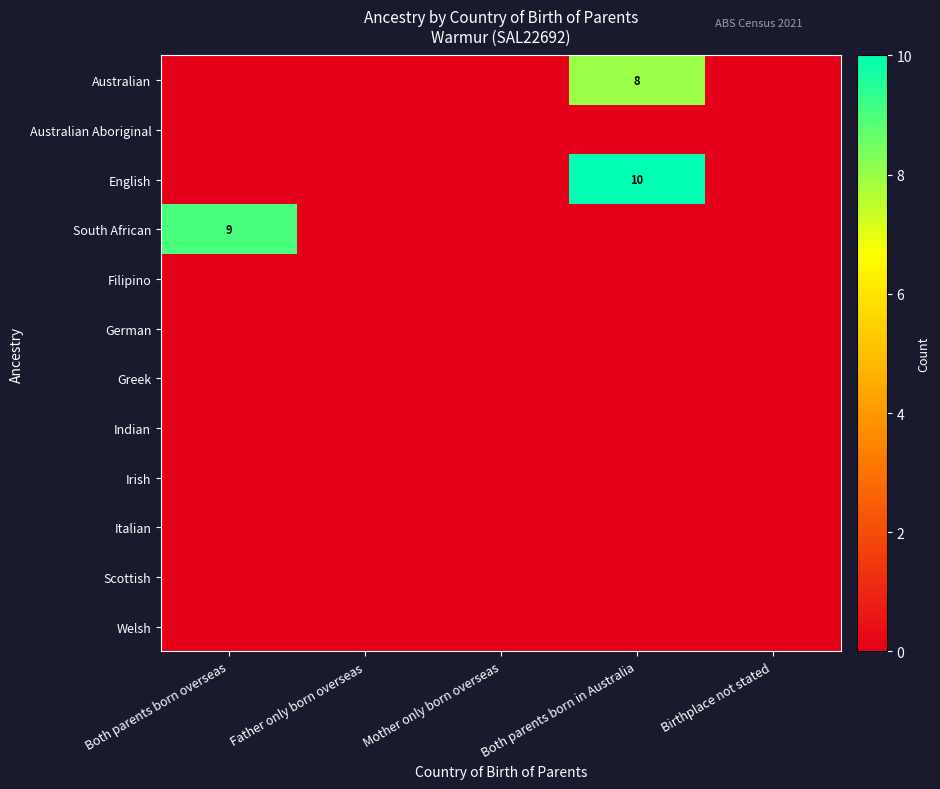

Between Father only born overseas and Birthplace not stated, which series saw the biggest shift?

Australian